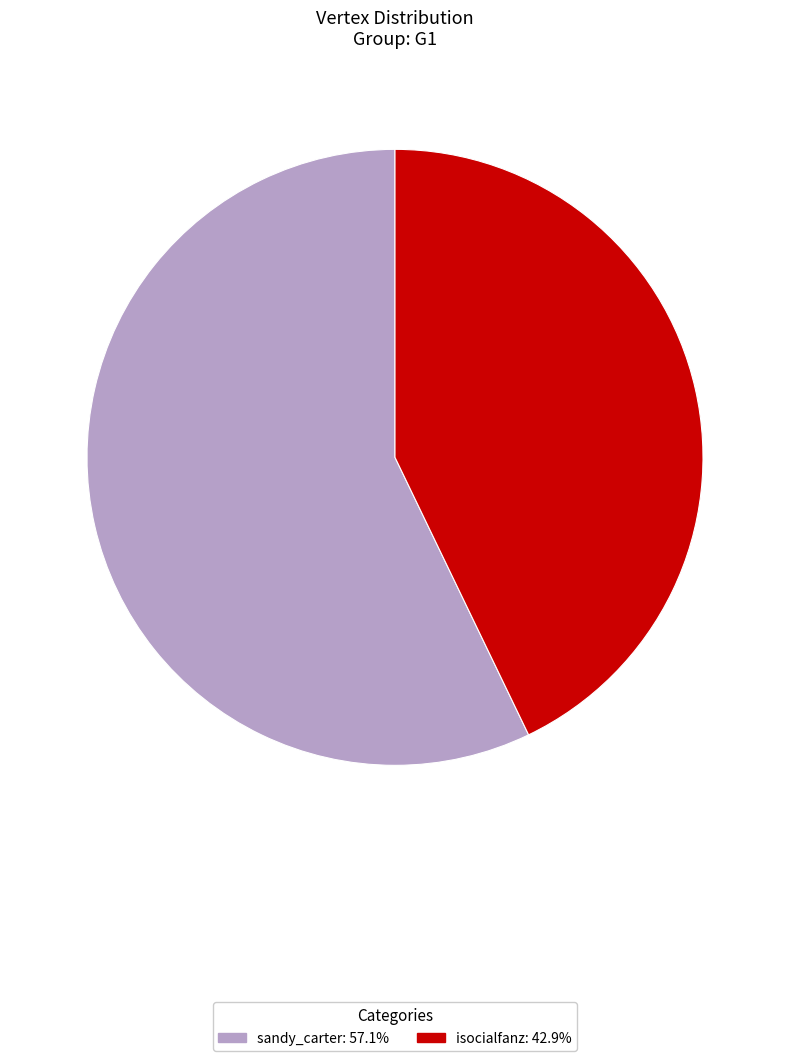

How many slices are in this pie chart?

2